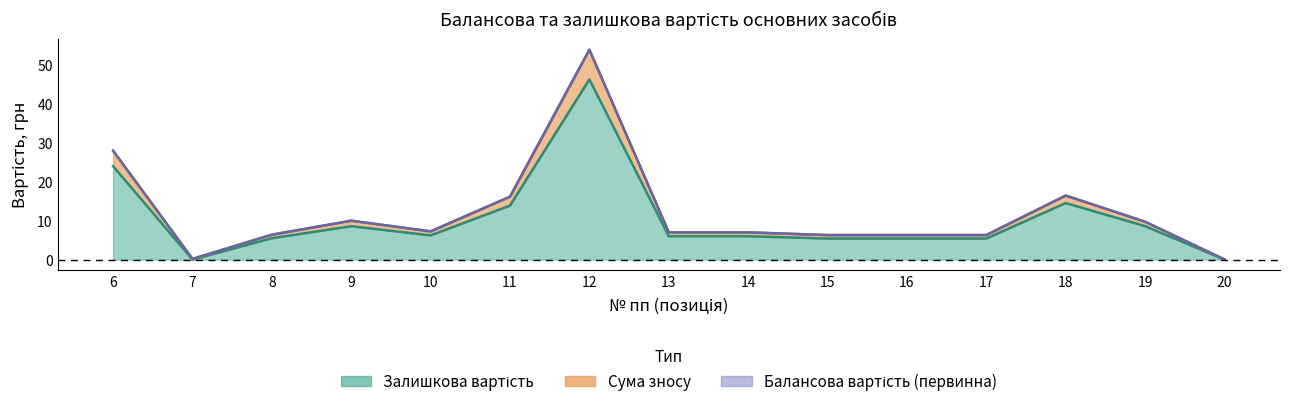

Reading left to right, extract all data points from this chart.

Балансова вартість (первинна): 28.0	0.2	6.4	10.0	7.3	16.2	54.0	7.0	7.0	6.3	6.3	6.3	16.5	9.7	0.0
Сума зносу: 28.0	0.2	6.4	10.0	7.3	16.2	54.0	7.0	7.0	6.3	6.3	6.3	16.5	9.7	0.0
Залишкова вартість: 24.0	0.0	5.5	8.6	6.2	13.9	46.4	6.0	6.0	5.4	5.4	5.4	14.5	8.6	0.0